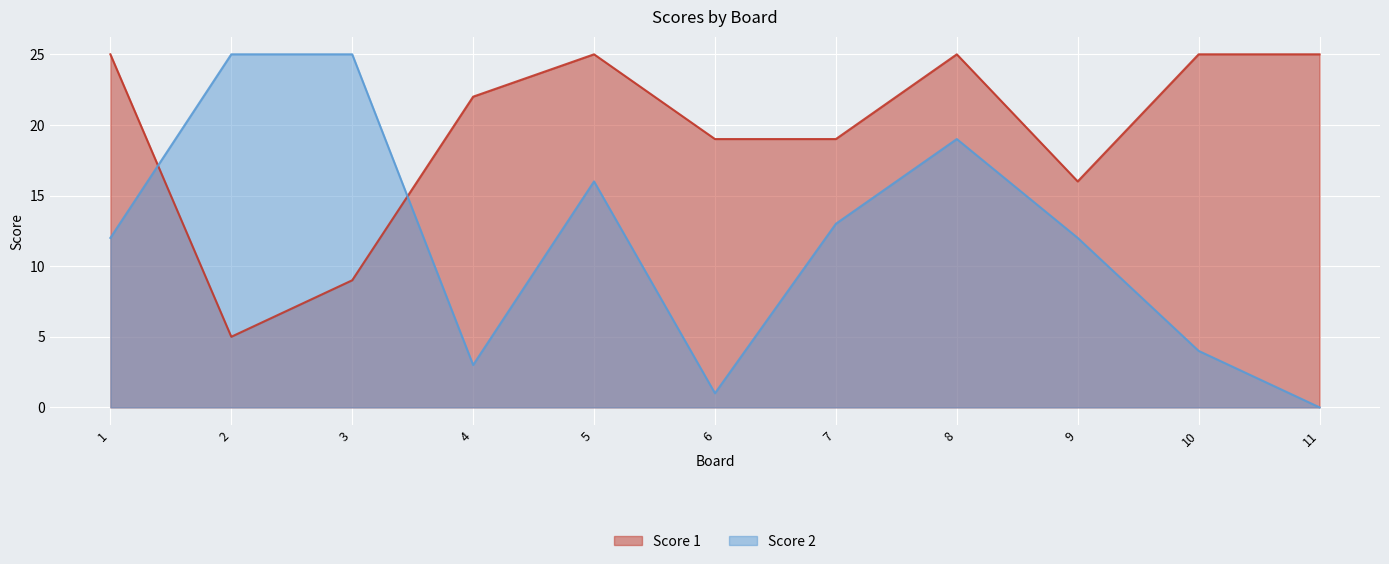

Where is the first local maximum for Score 2?

5